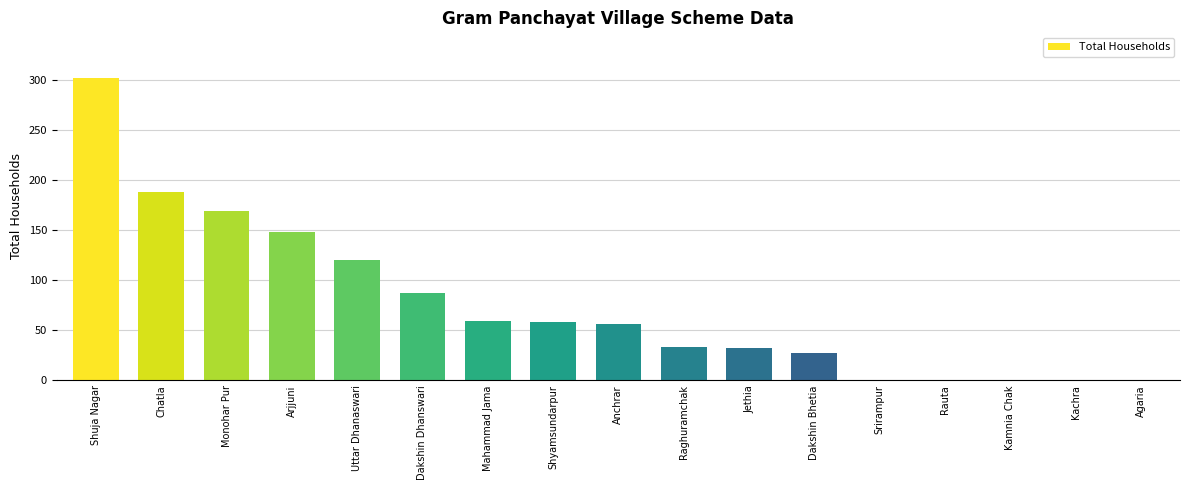

Where is the data nearest to the value 151?

Arjjuni